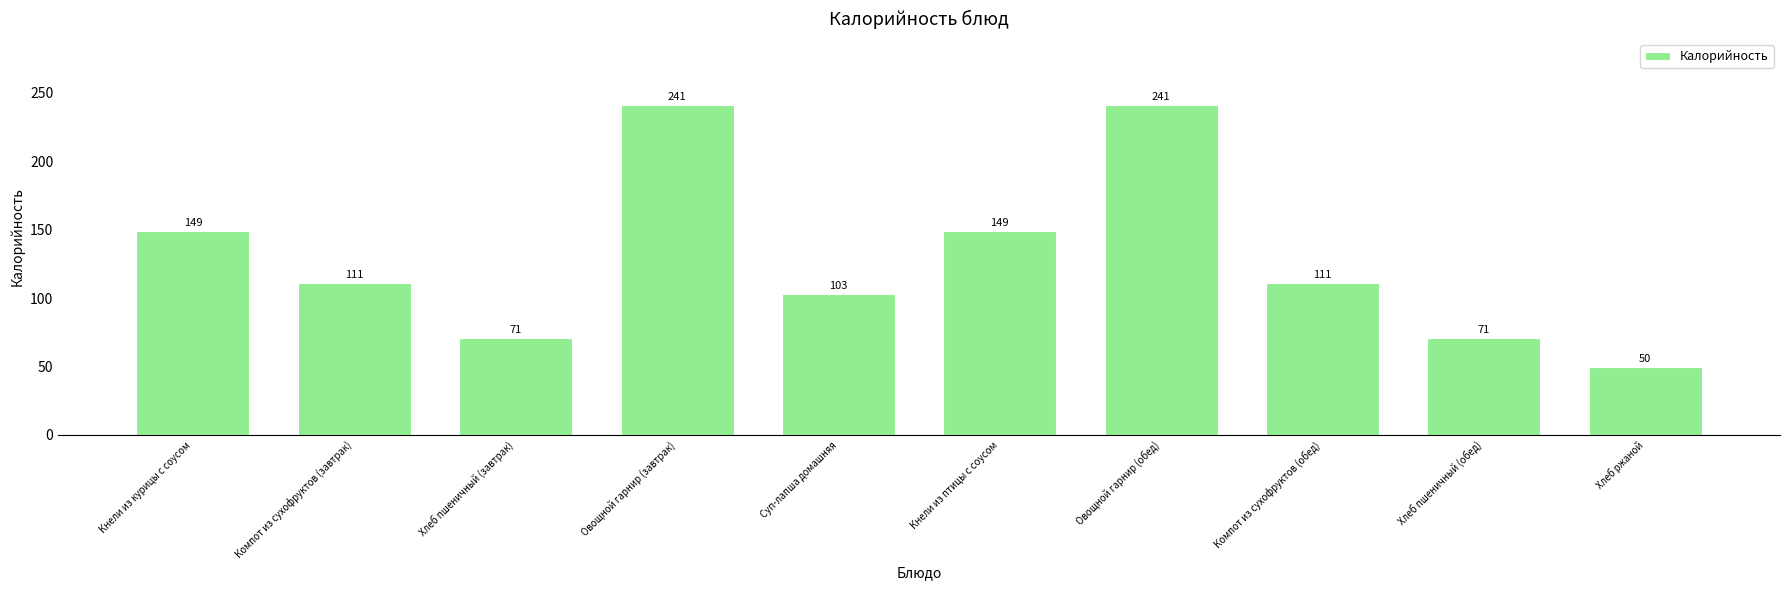

What is the label of the 3rd bar from the left?

Хлеб пшеничный (завтрак)